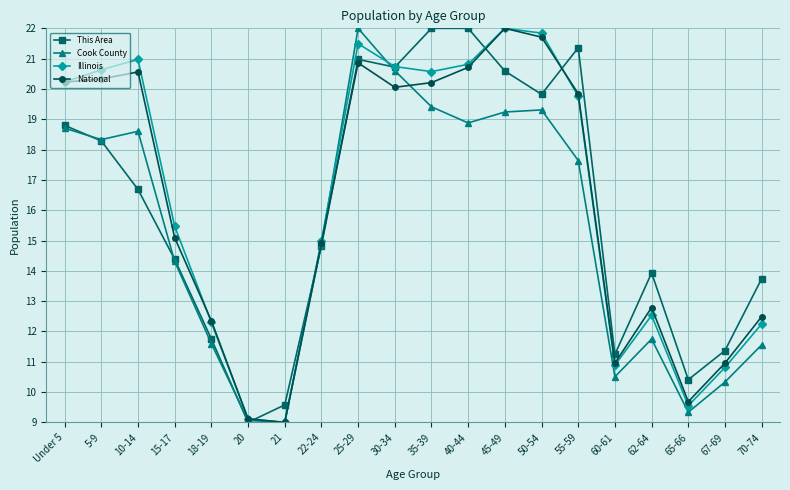

What is the label of the 16th point from the left?

60-61